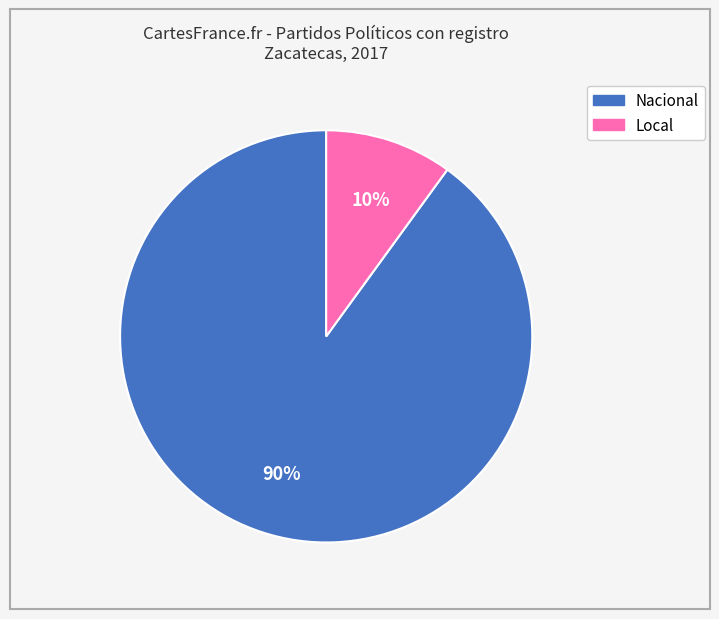

The Local slice represents 10% of the pie. True or false?

True